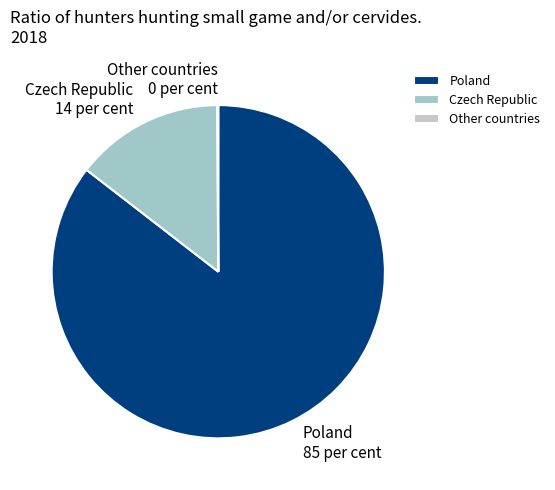

The Czech Republic 14 per cent slice represents 5% of the pie. True or false?

False